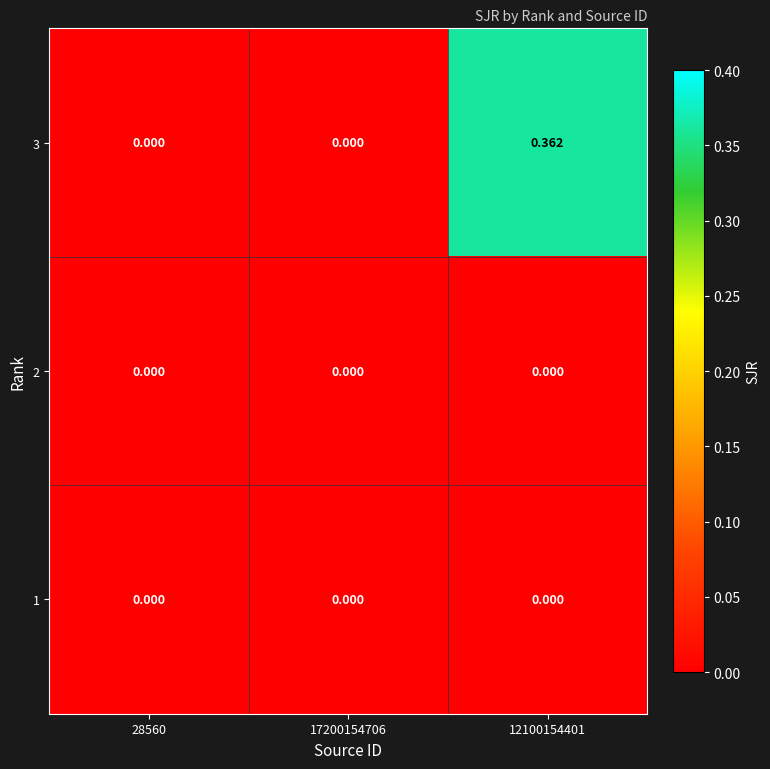

Which series has the widest spread of values?

3